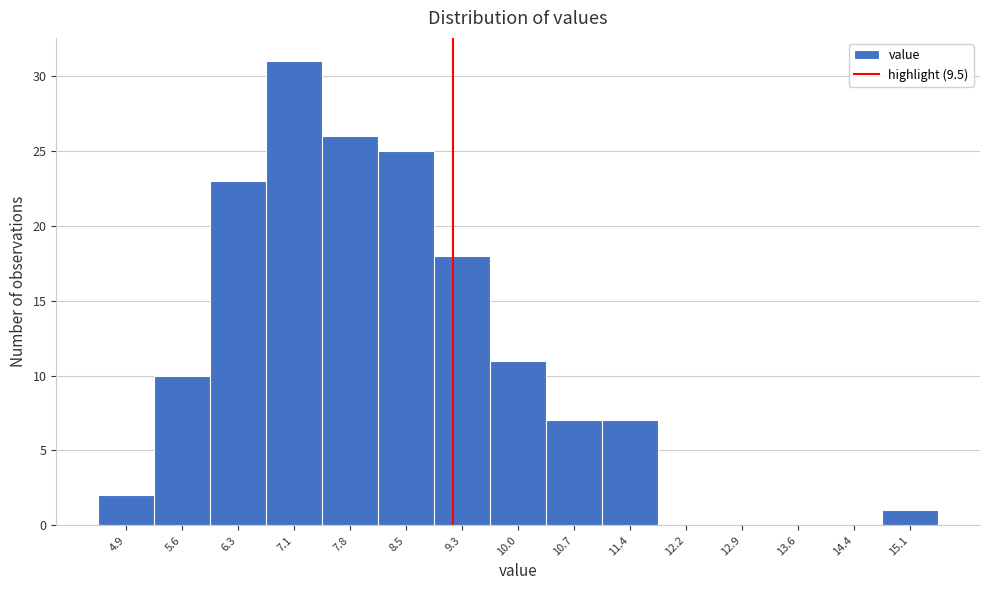

Reading right to left, list all the values displayed in this chart.

15.1=1	14.4=0	13.6=0	12.9=0	12.2=0	11.4=7	10.7=7	10.0=11	9.3=18	8.5=25	7.8=26	7.1=31	6.3=23	5.6=10	4.9=2